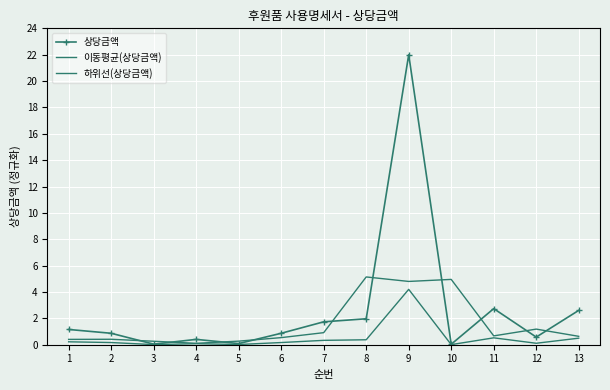

What is the value of the 상당금액 point at the 6th from the left?

0.9